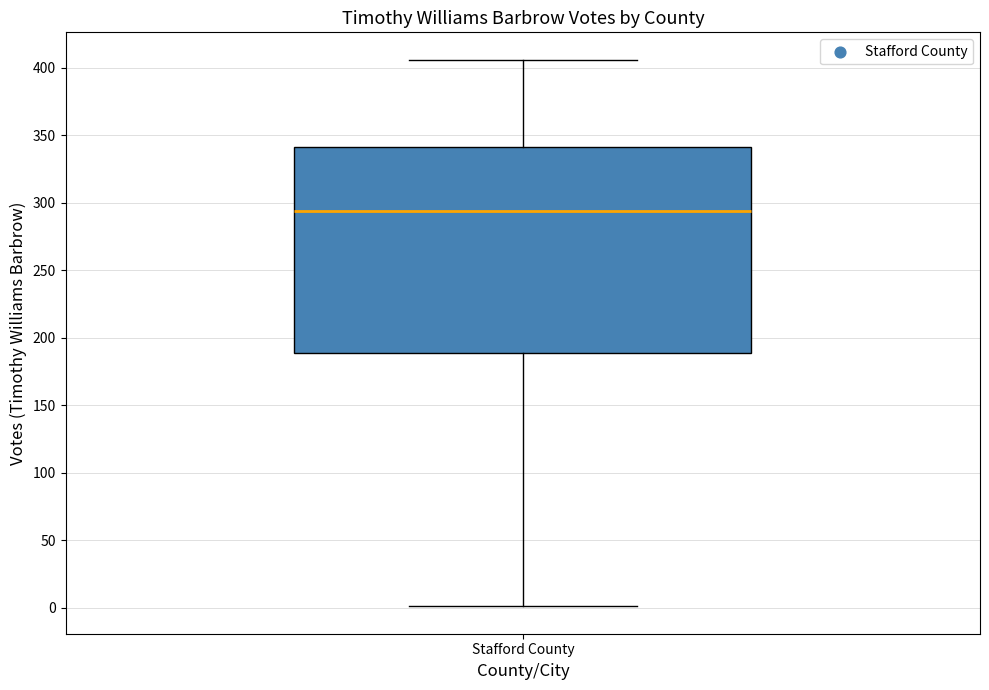

Read this box plot against the y-axis: the position of the median line, the range covered by the box, and the ends of both whiskers. The values are not printed on the chart, so give them approximately, as read against the axis.

median 295, box 190 to 340, whiskers 0 to 405